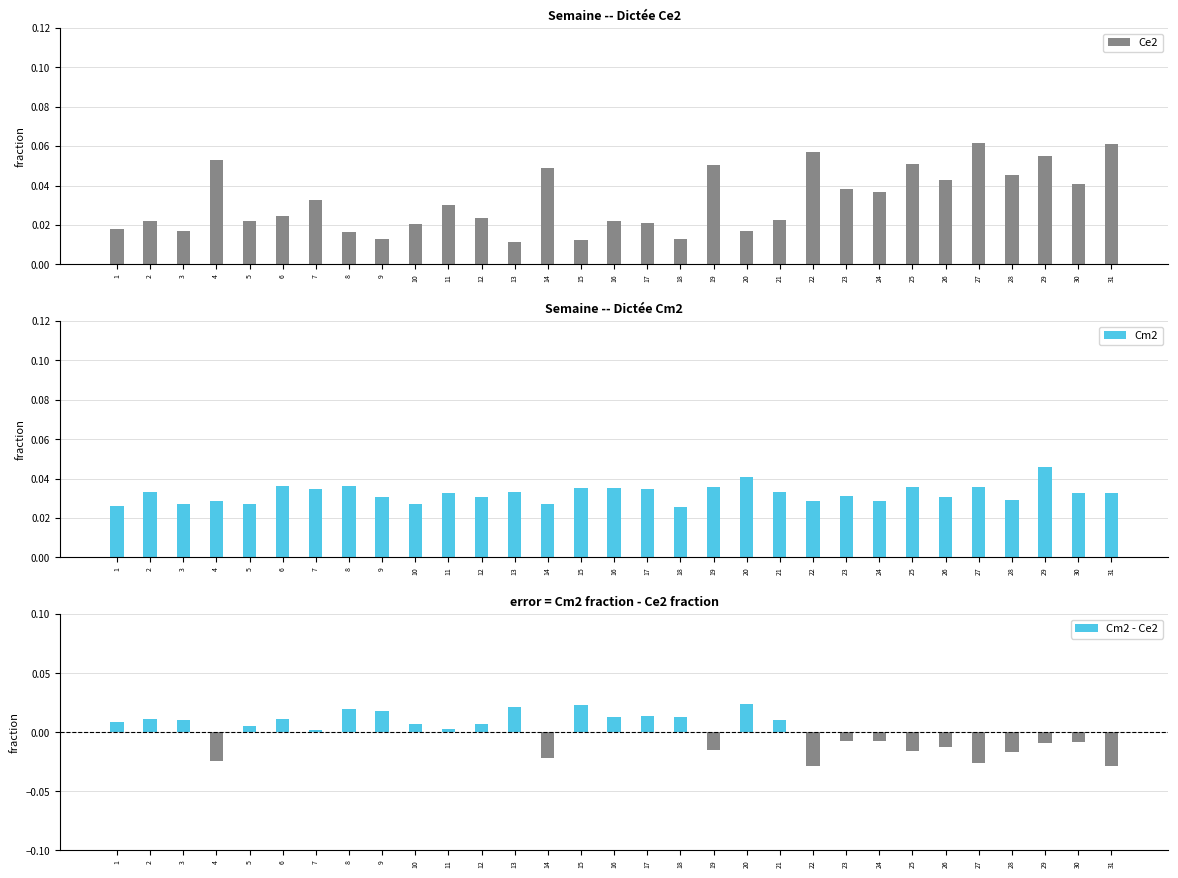

What are all the series names shown in the legend?

Ce2, Cm2, Cm2 - Ce2